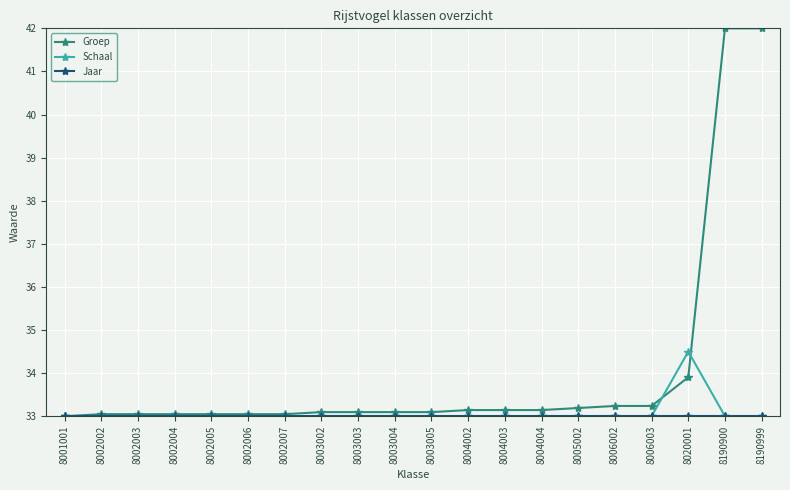

At which label is Groep closest to 37?

8020001